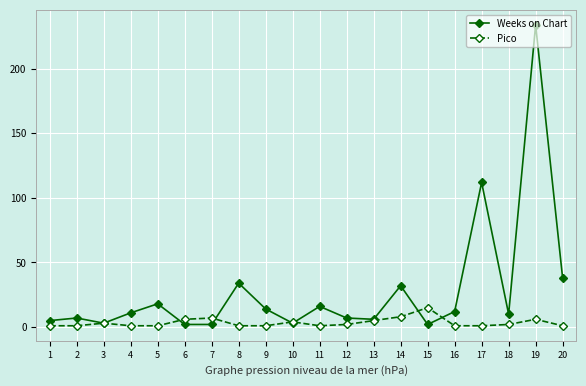

List the series in order of their peak value, lowest first.

Pico, Weeks on Chart